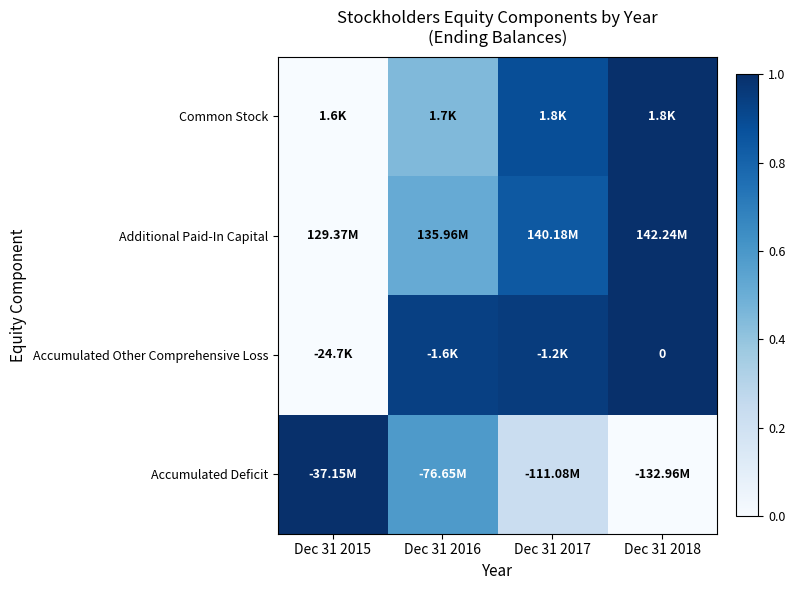

Which has a higher value, Dec 31 2018 or Dec 31 2015?

Dec 31 2018